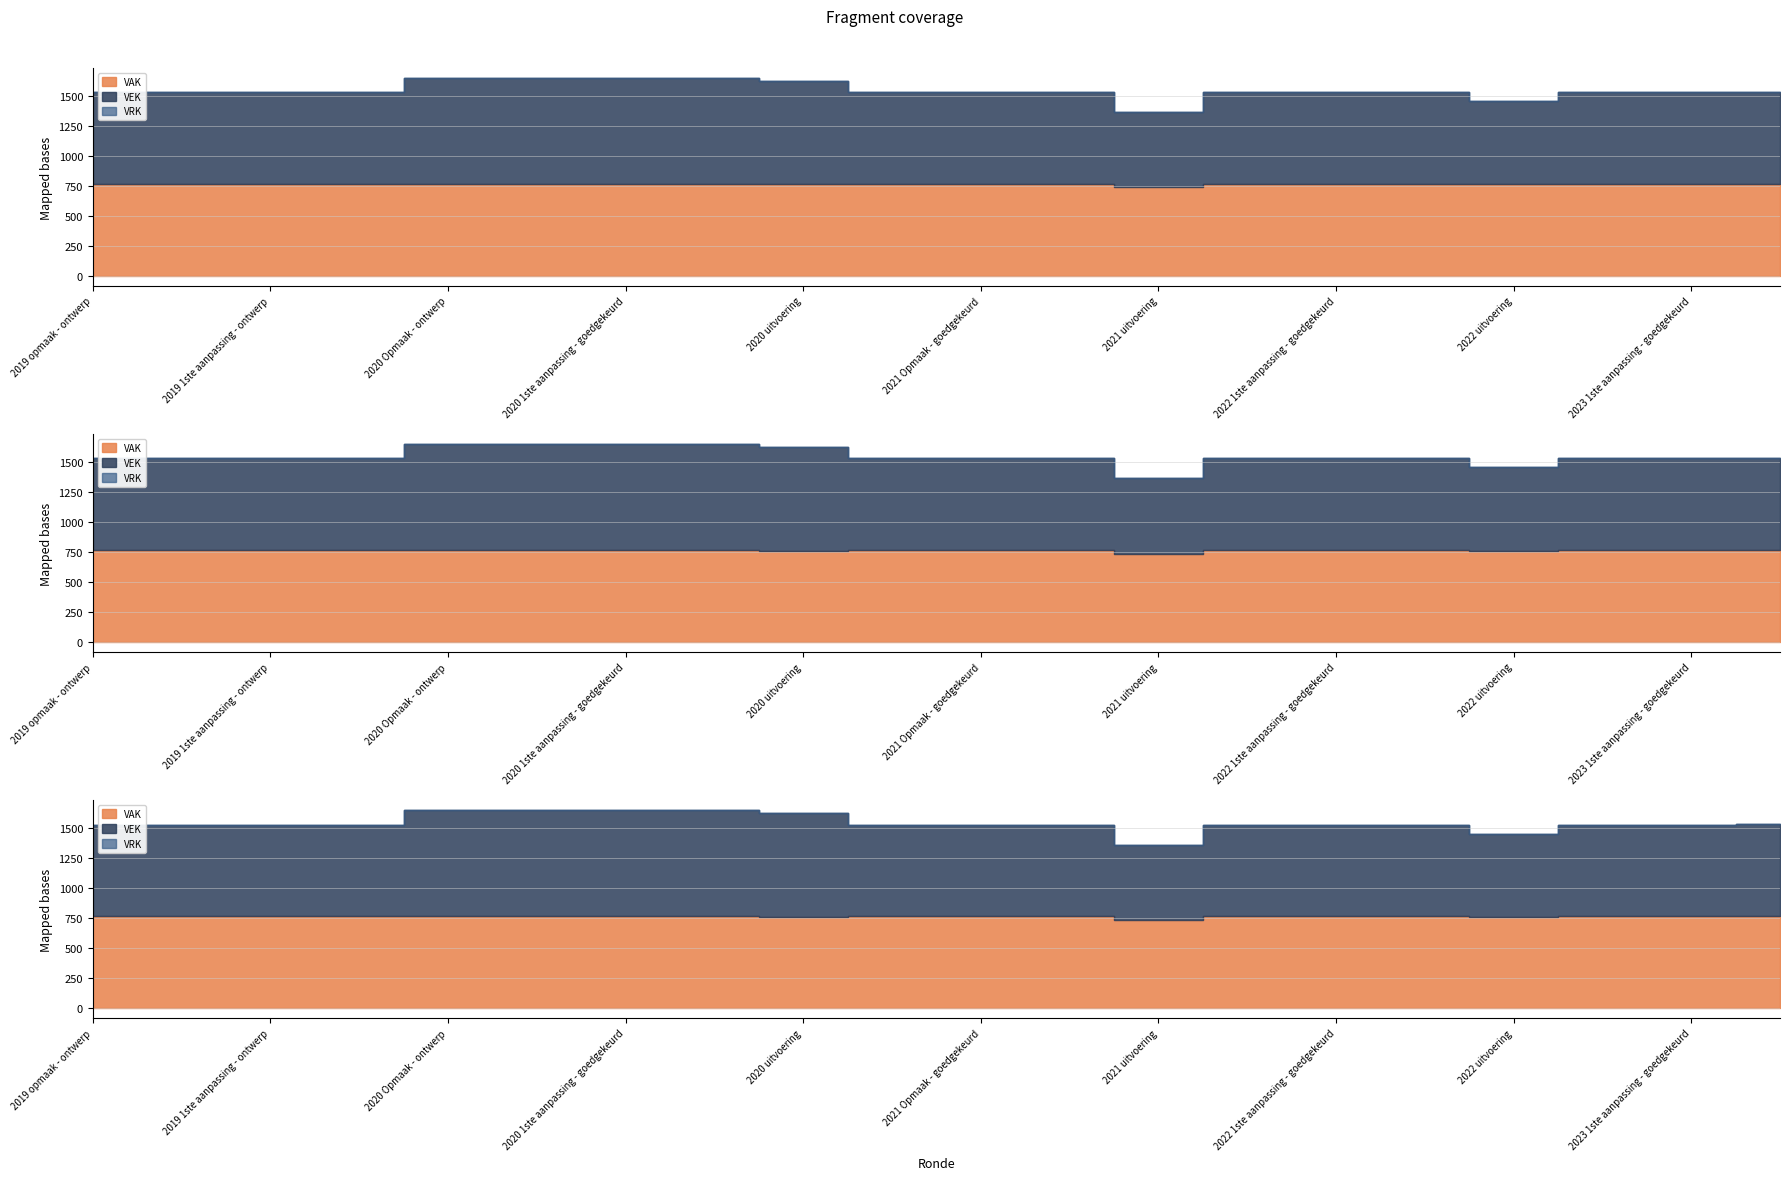

True or false: VRK and VEK intersect in this chart.

False